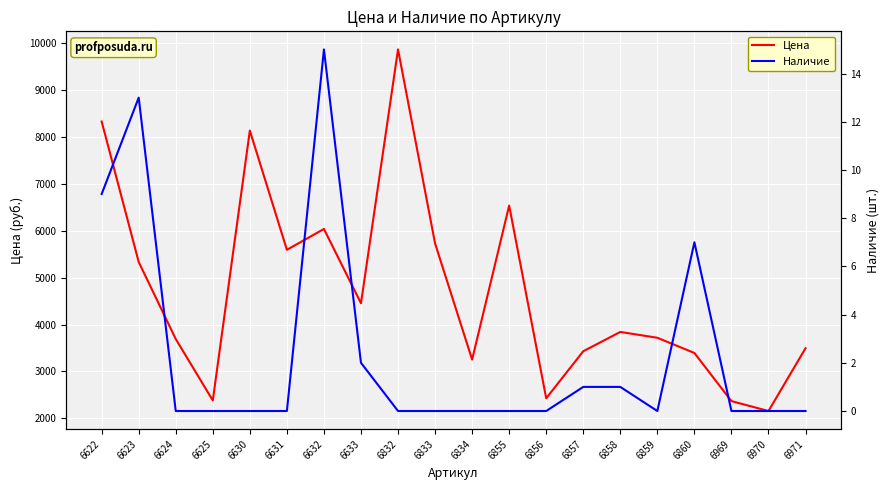

Between 6631 and 6970, which series saw the biggest shift?

Цена